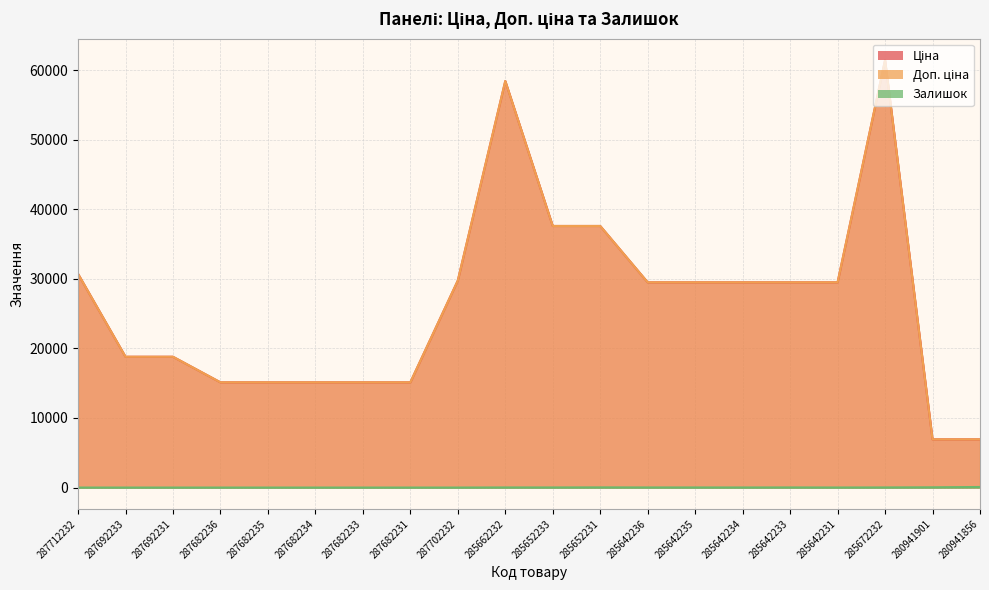

The Залишок series shows 39.1 at 287682231. True or false?

False